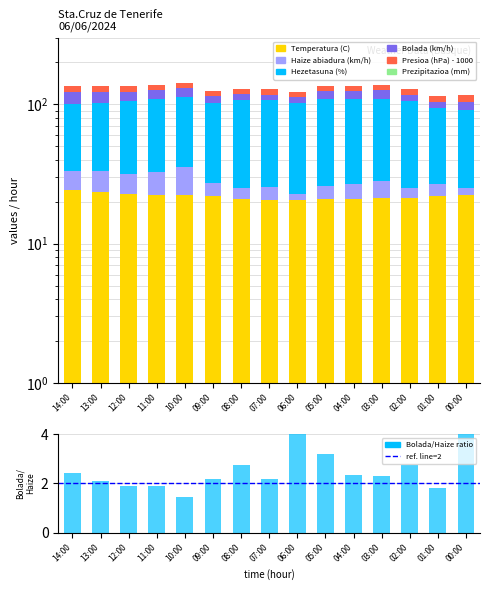

Count the number of categories in the chart.

15